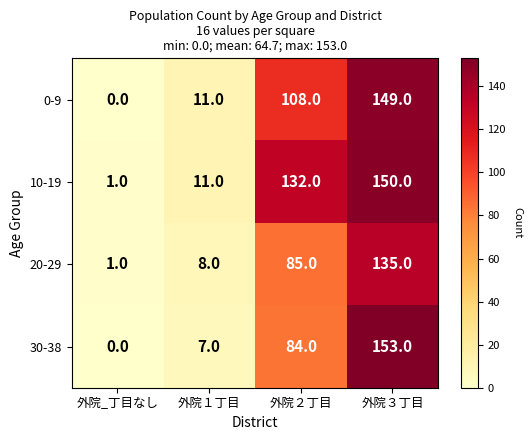

Count the number of data series in this chart.

4